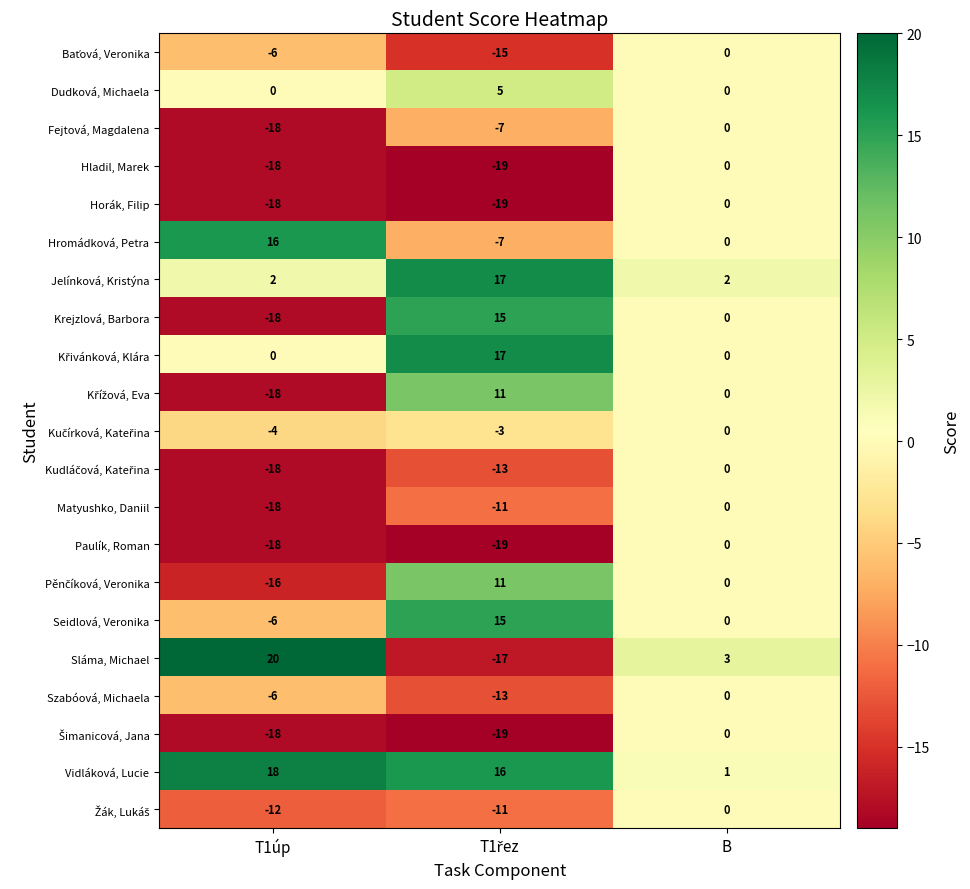

At which category is the sum across all series the highest?

B